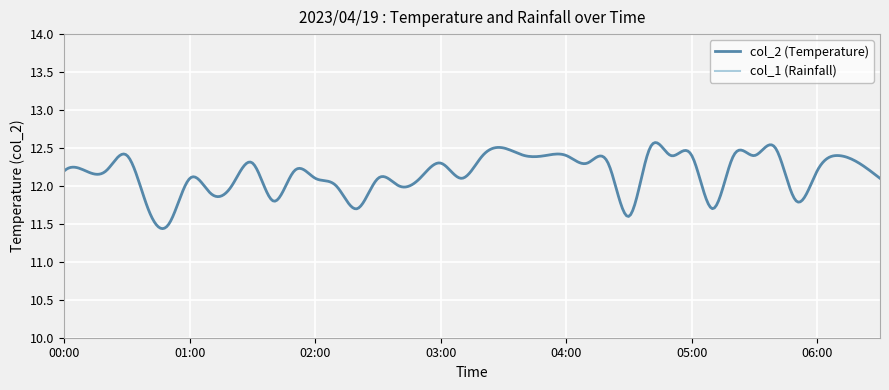

True or false: col_1 and col_2 cross at least once.

False